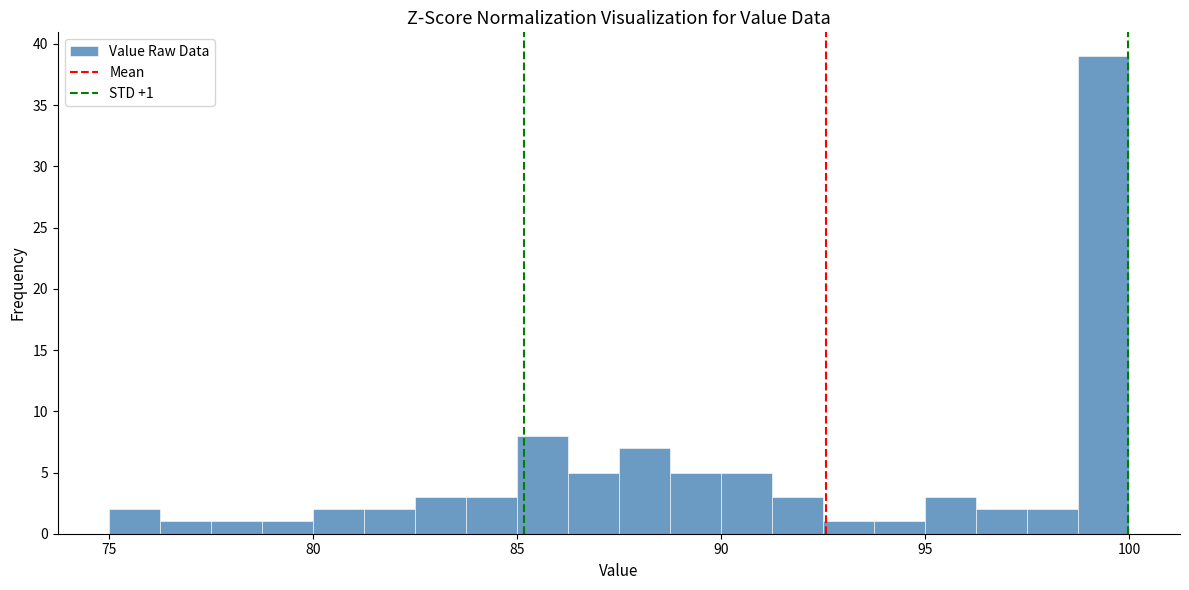

Read against the x-axis, roughly where is the centre of the tallest bar?

99.5